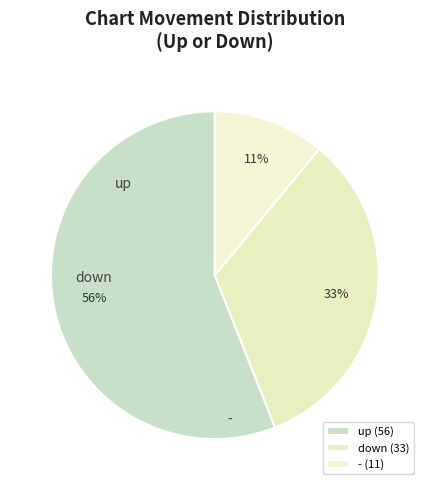

How many slices are in this pie chart?

3